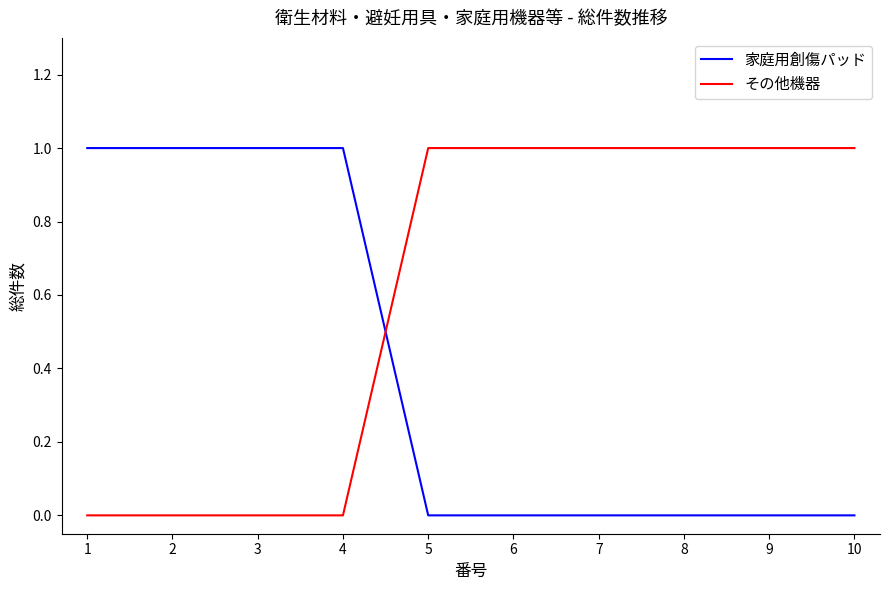

Which series has the largest total across all categories?

その他機器